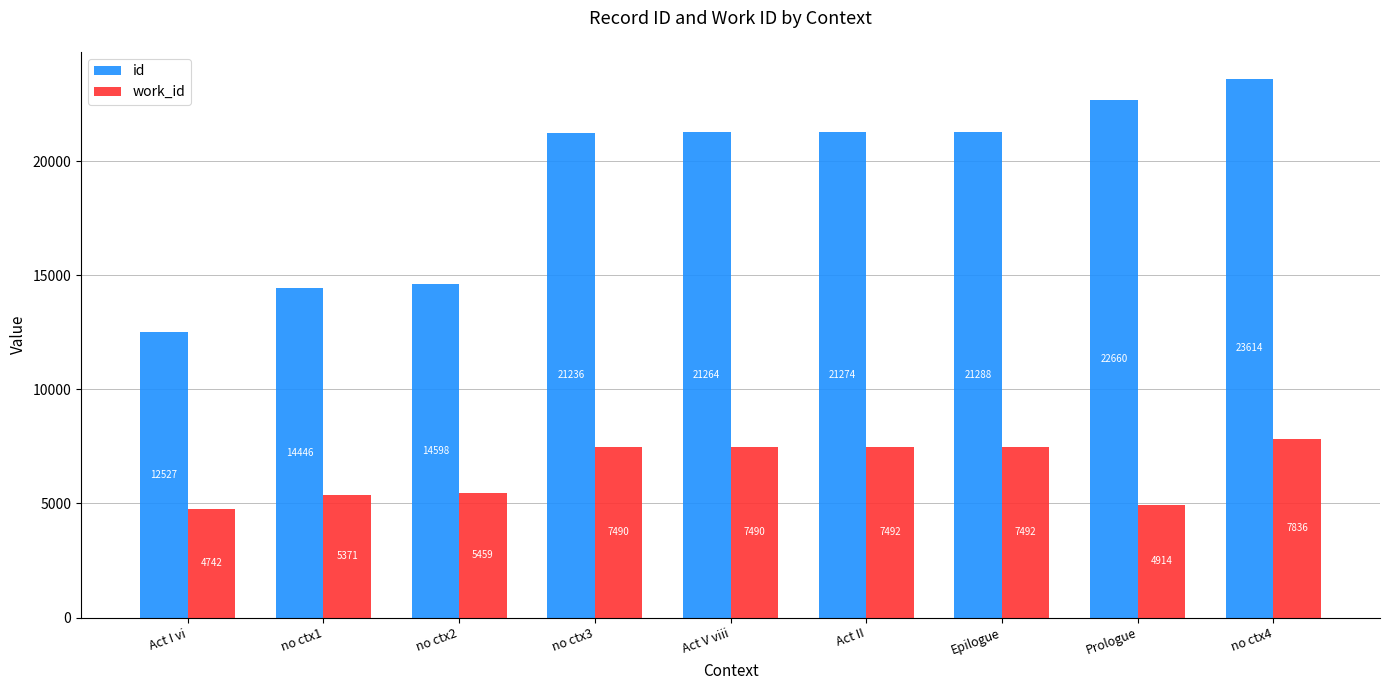

What position from the left is no ctx3?

4